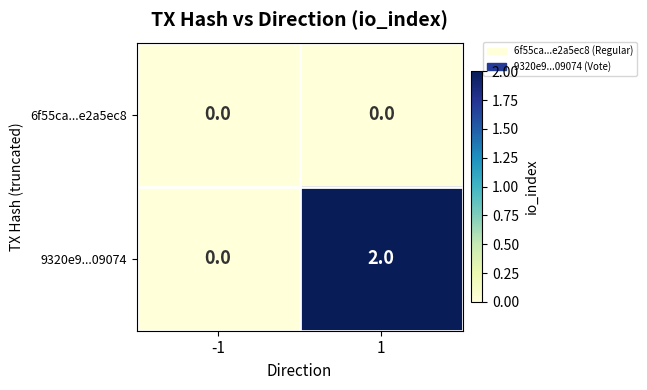

How many data points does each series have?

2